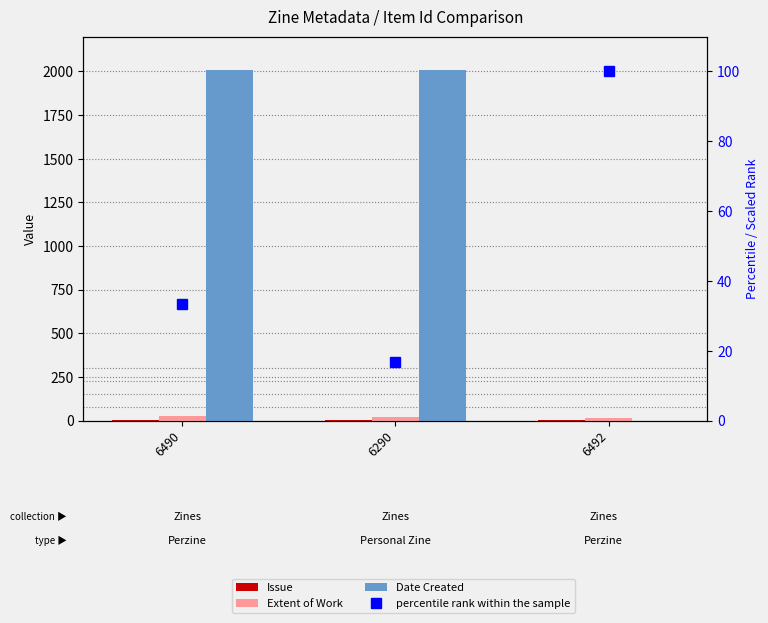

Where is Date Created nearest to the value 1004?

6492